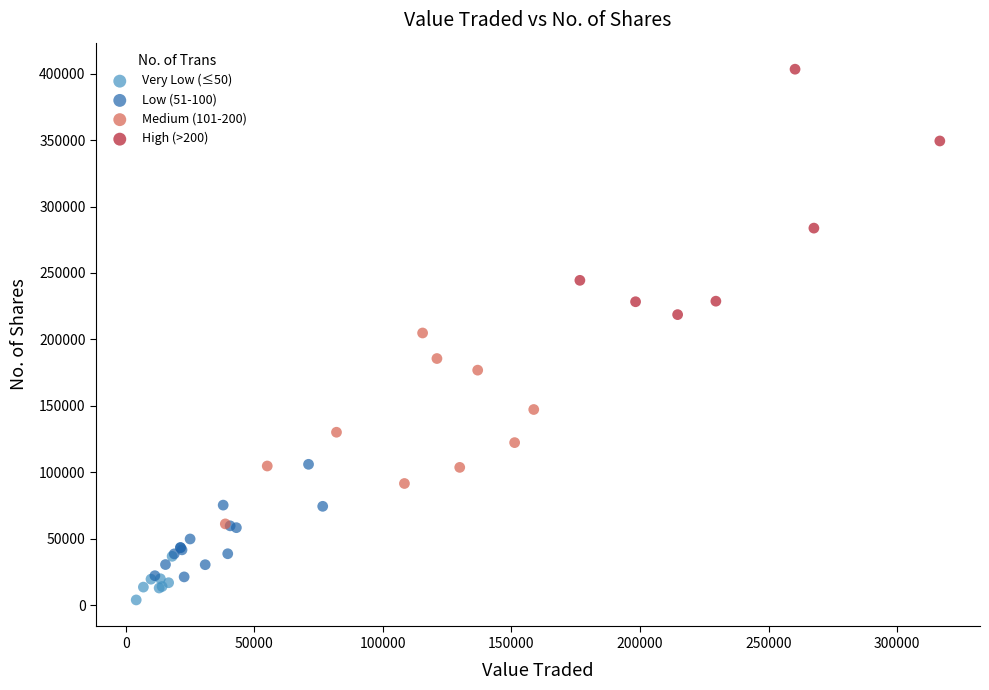

Which series has the largest Y range (max minus min)?

High (>200)